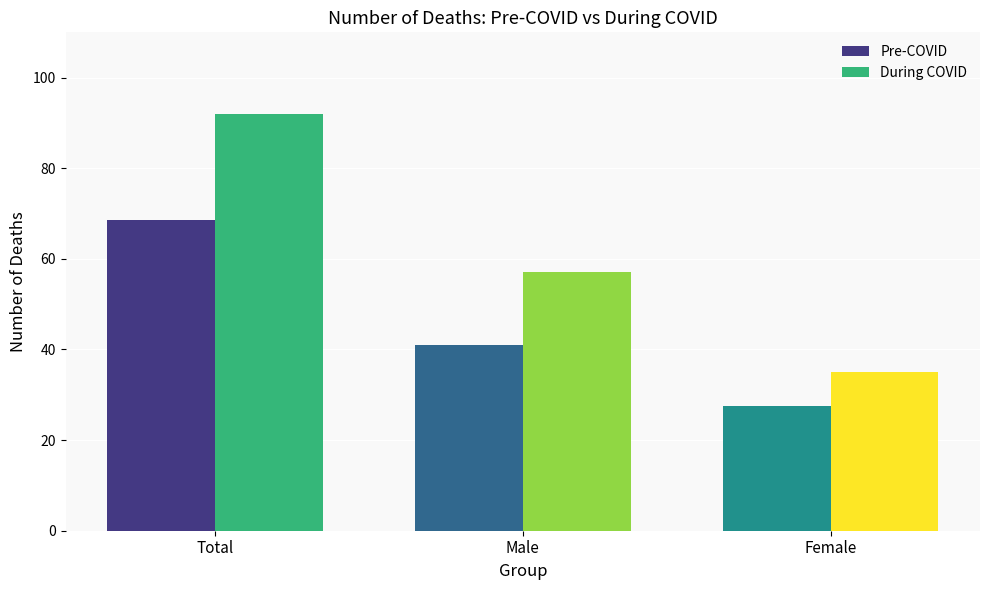

What is the difference between the highest and lowest values at Total?

23.4